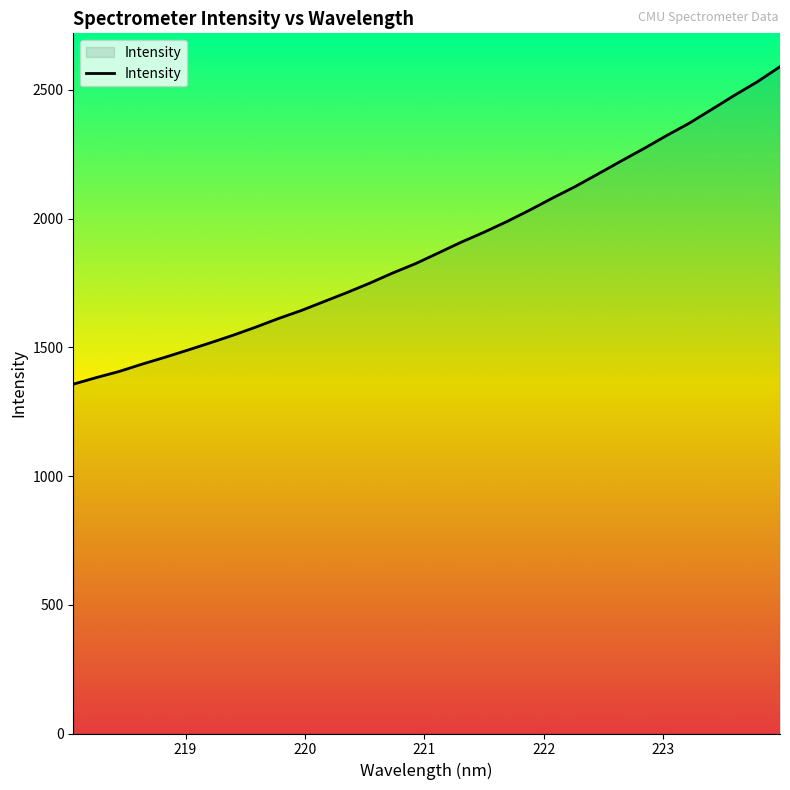

How many lines are shown in the chart?

1